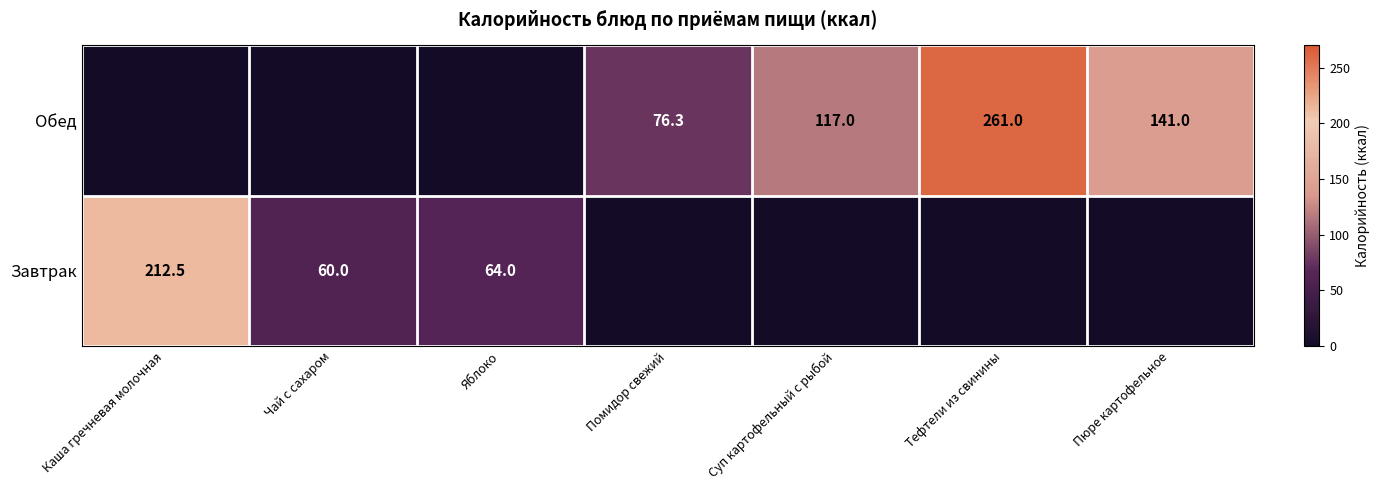

The value of Завтрак at Яблоко is 64.0. True or false?

True